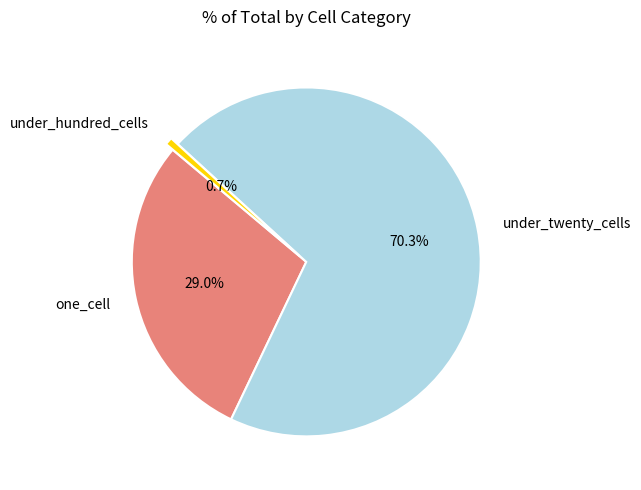

What is the largest slice in the pie chart?

under_twenty_cells